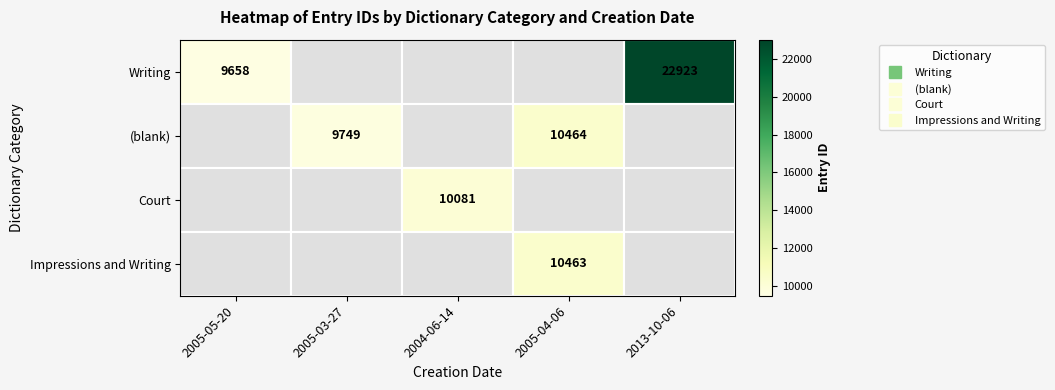

Between 2005-05-20 and 2004-06-14, which is larger?

2004-06-14